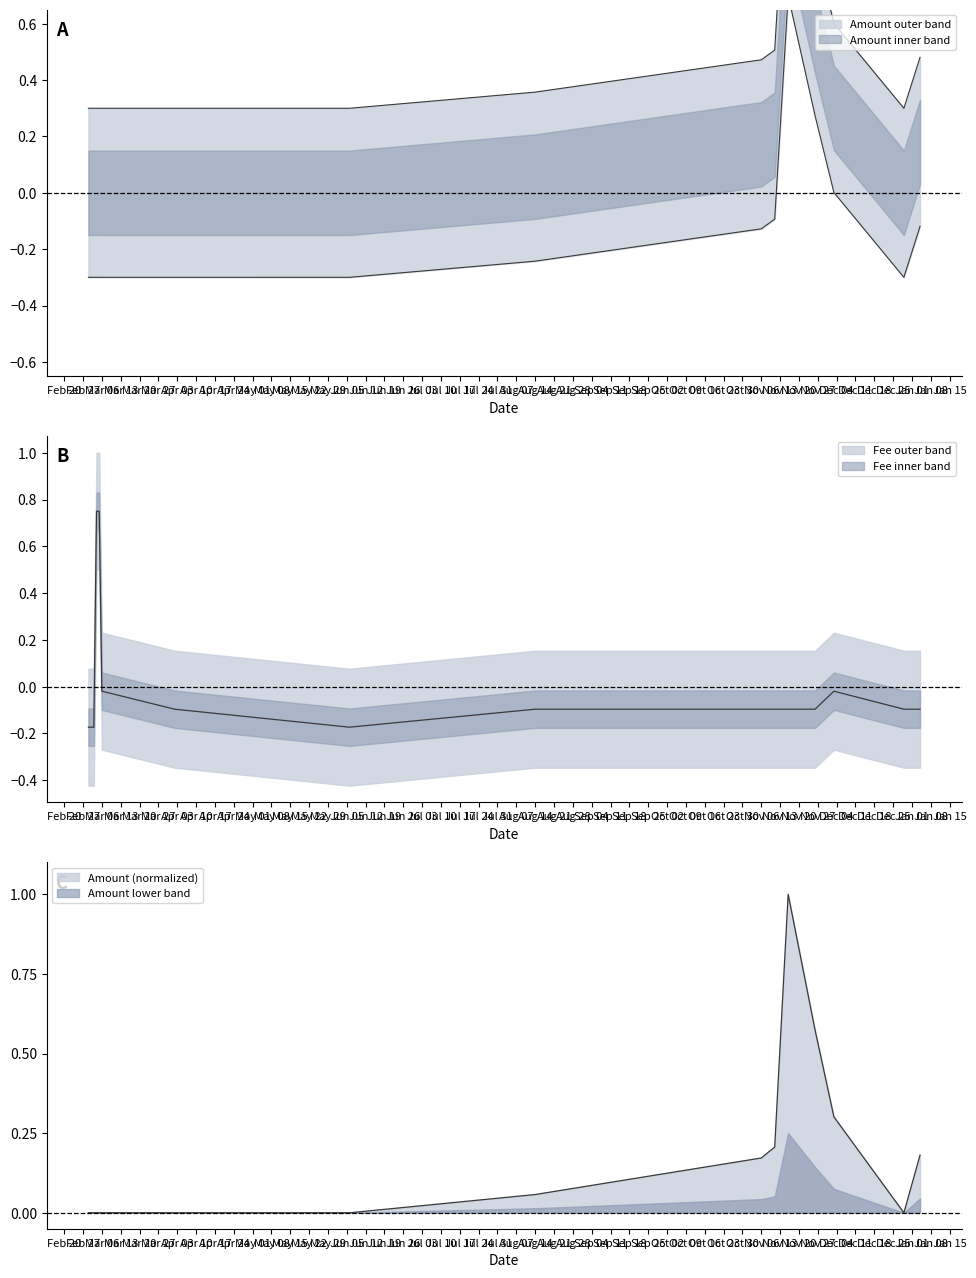

The value of Fee at 2017-03-05 is 0.4. True or false?

False